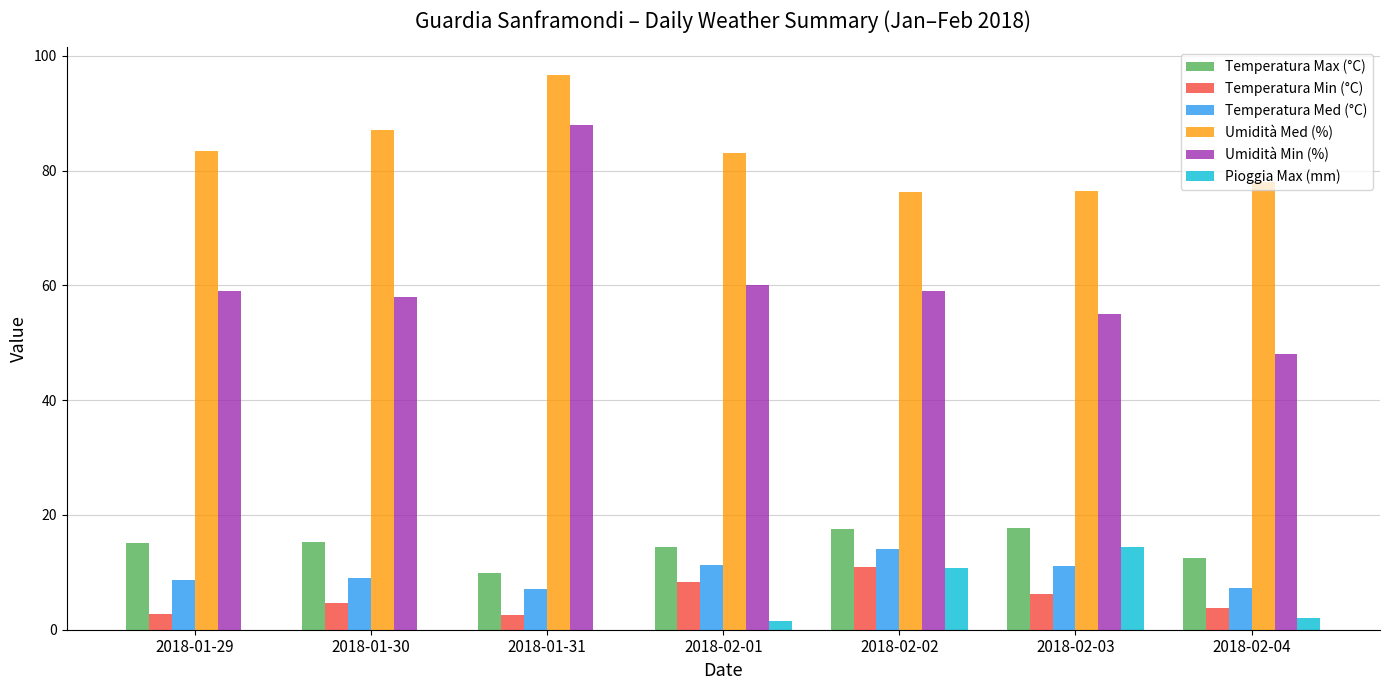

Where does the Temperatura Min (°C) series first go above 4?

2018-01-30